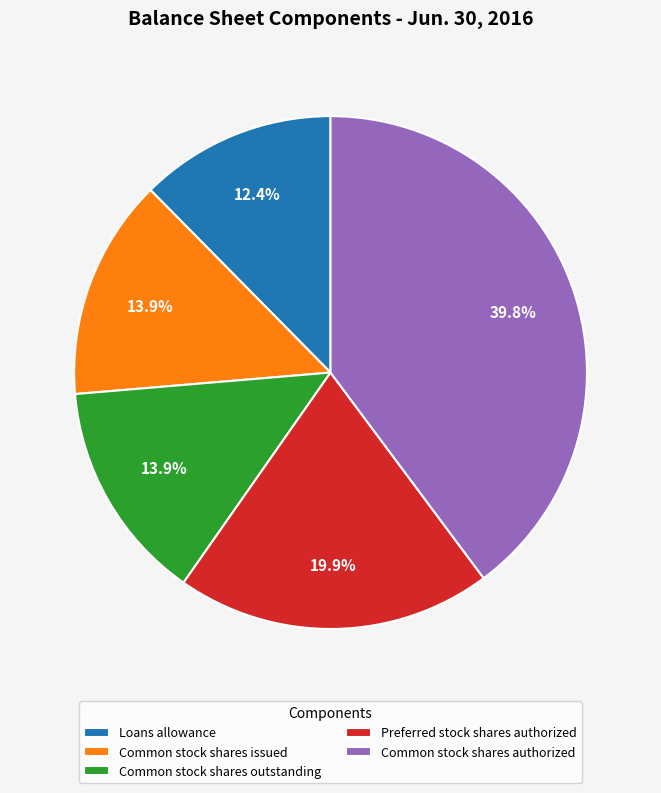

Is Common stock shares issued the majority of the pie?

No